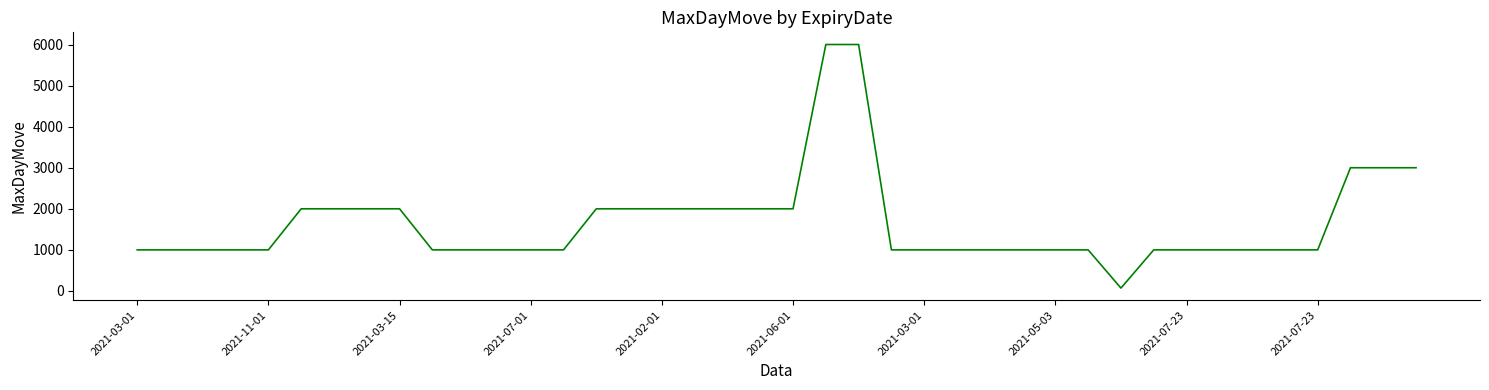

Reading left to right, what are all the values shown in this chart?

1000	1000	1000	1000	1000	2000	2000	2000	2000	1000	1000	1000	1000	1000	2000	2000	2000	2000	2000	2000	2000	6000	6000	1000	1000	1000	1000	1000	1000	1000	70	1000	1000	1000	1000	1000	1000	3000	3000	3000